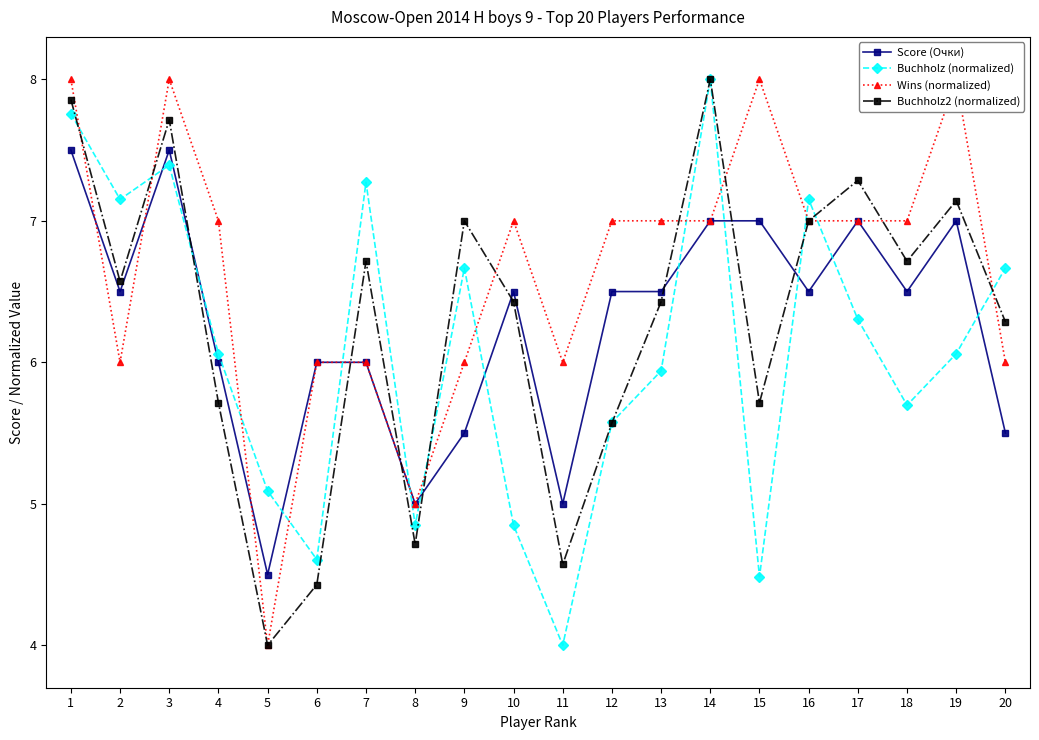

Is the value of Wins (normalized) at 4 greater than the value of Buchholz (normalized) at 13?

Yes